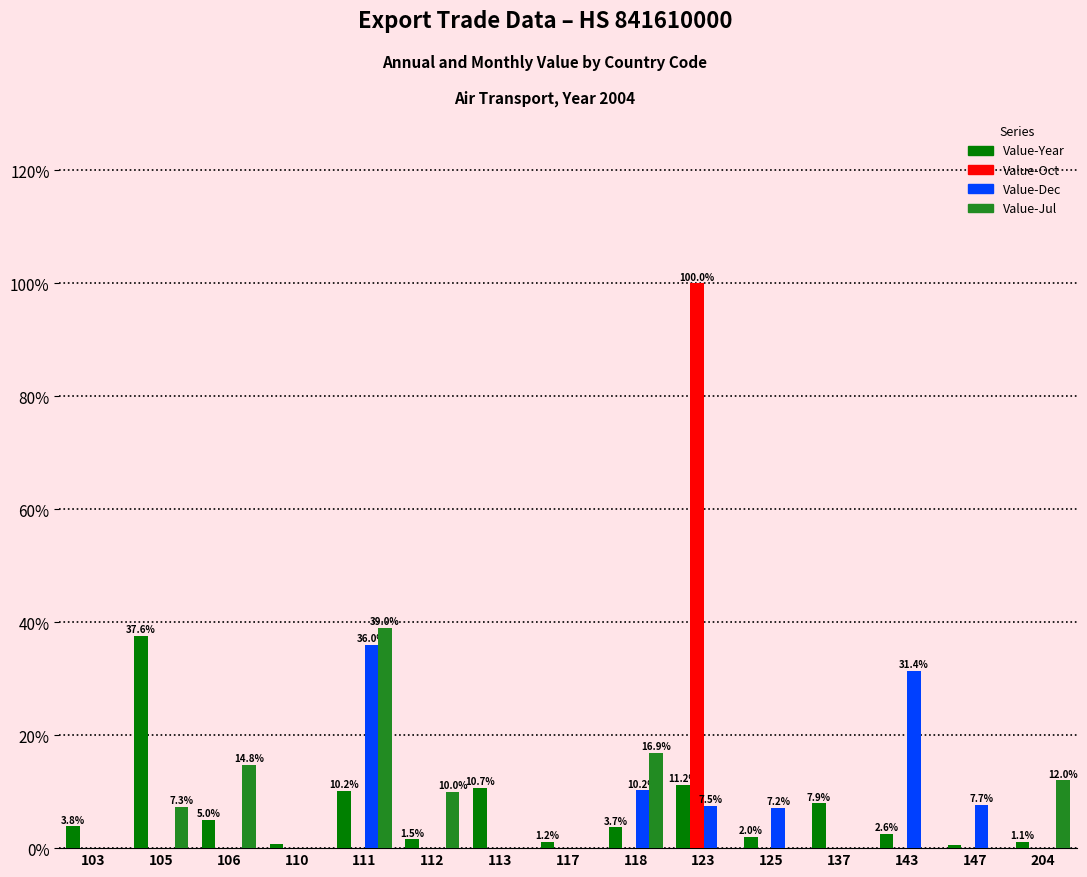

Between 111 and 137, which series saw the biggest shift?

Value-Jul